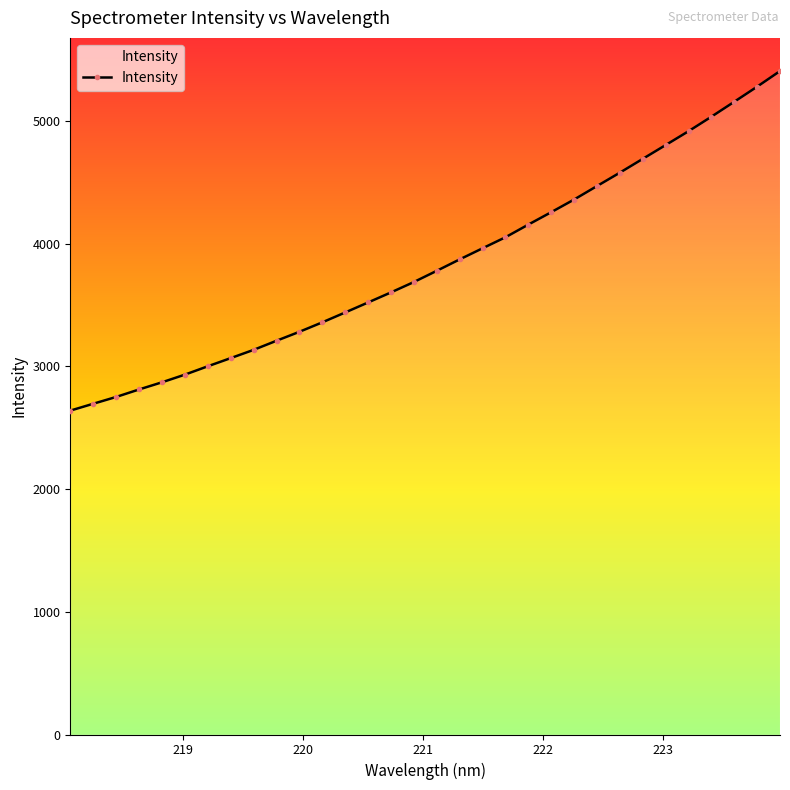

Does the chart display data point markers on the line(s)?

Yes